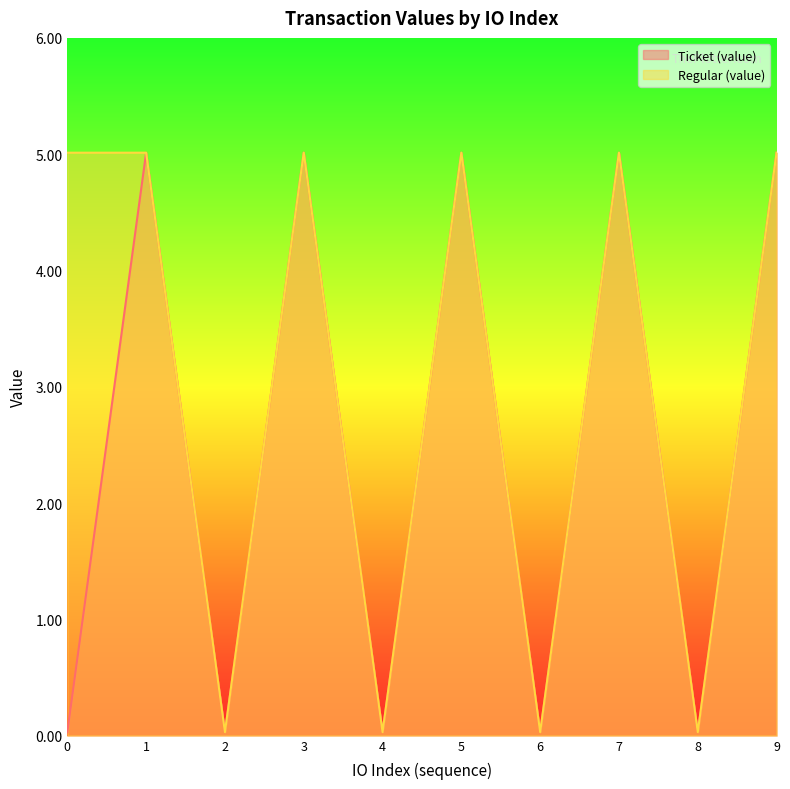

Does the chart display data point markers on the line(s)?

No